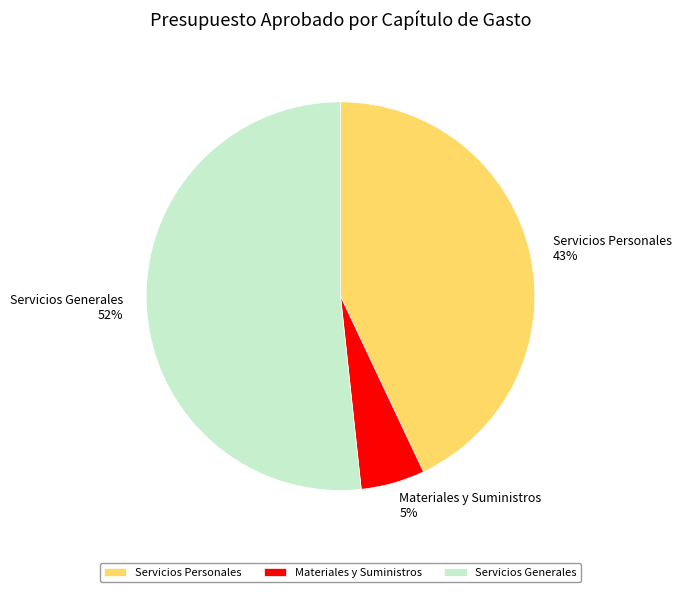

Rank the categories by value from highest to lowest.

Servicios Generales, Servicios Personales, Materiales y Suministros